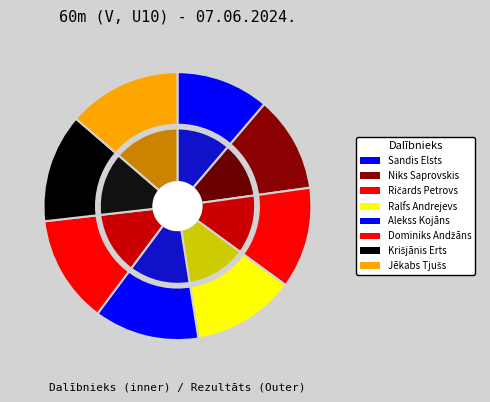

What is the change in value from Niks Saprovskis to Krišjānis Erts?

+1.4